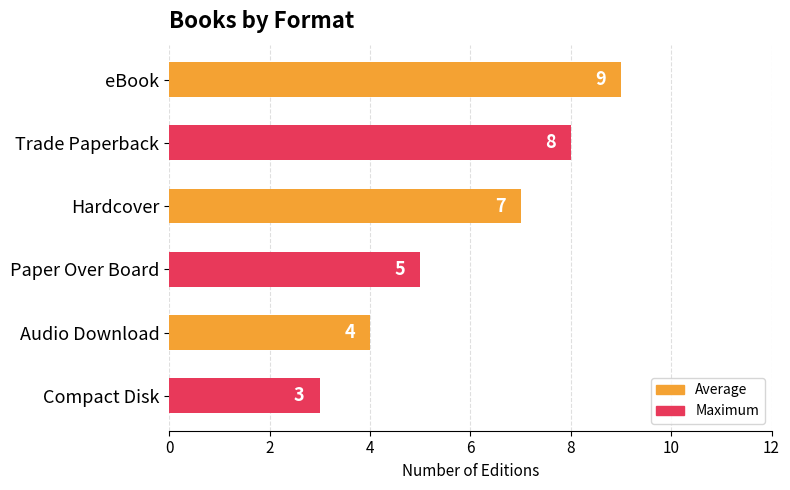

What is the sum of all values?

36